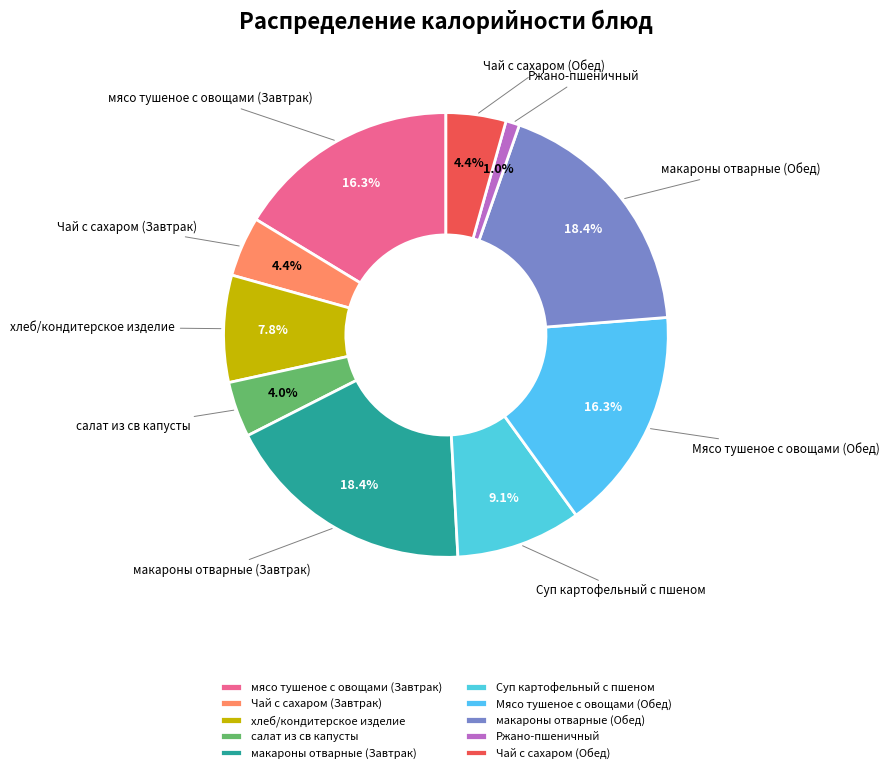

Does Чай с сахаром (Завтрак) represent more than half of the total?

No